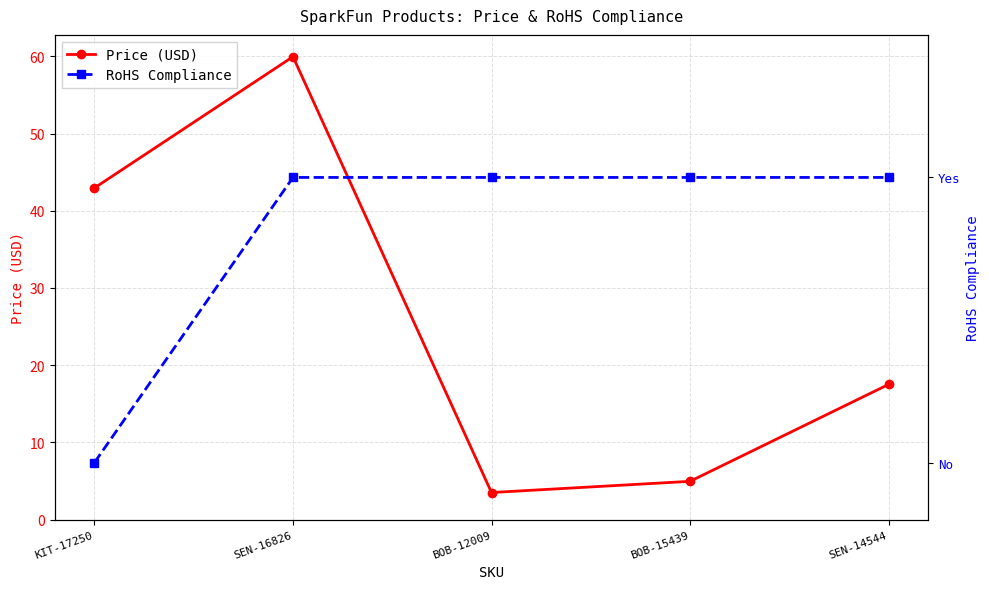

Which series has the largest total across all categories?

Price (USD)